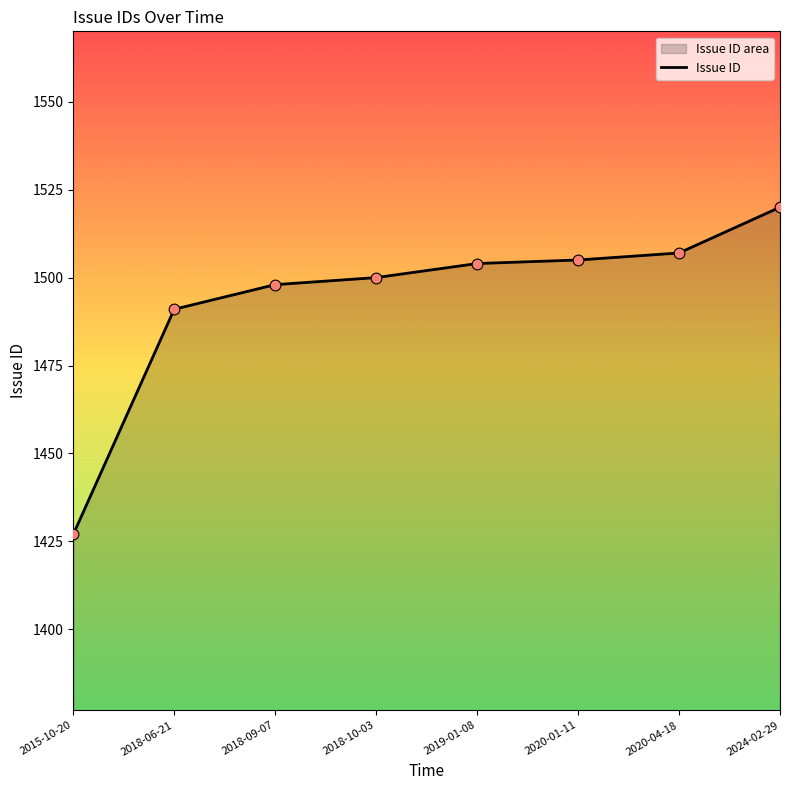

Which has a higher value, 2018-09-07 or 2019-01-08?

2019-01-08